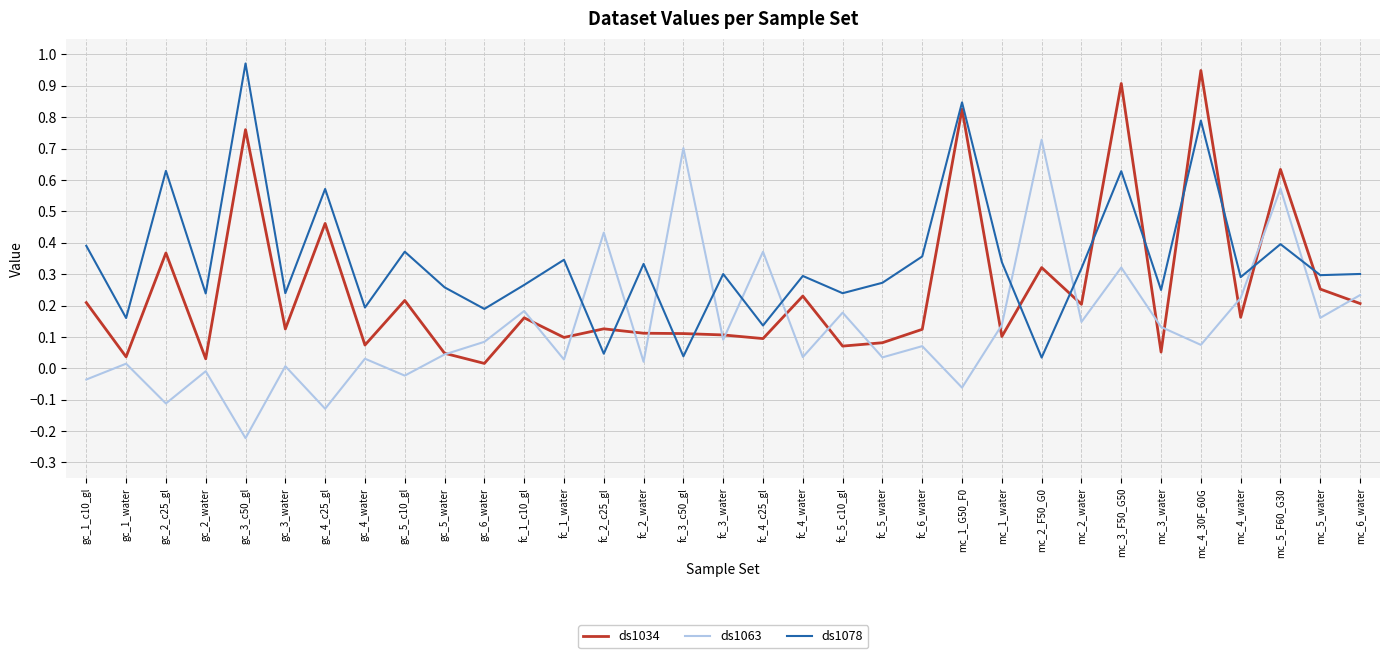

At which label does ds1063 reach its minimum?

gc_3_c50_gl